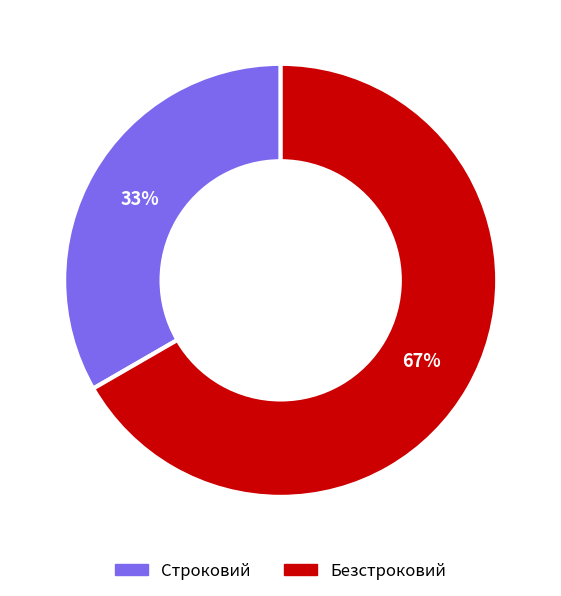

To the nearest percent, what is the combined percentage of Строковий and Безстроковий?

100%